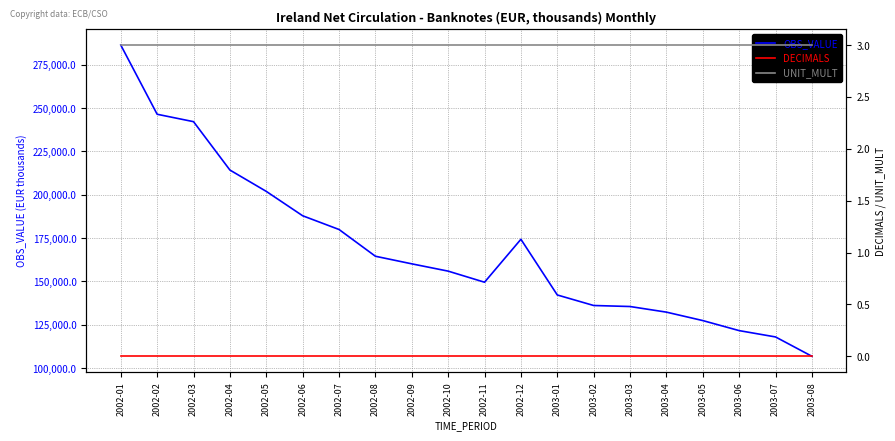

How many series are shown in this chart?

3